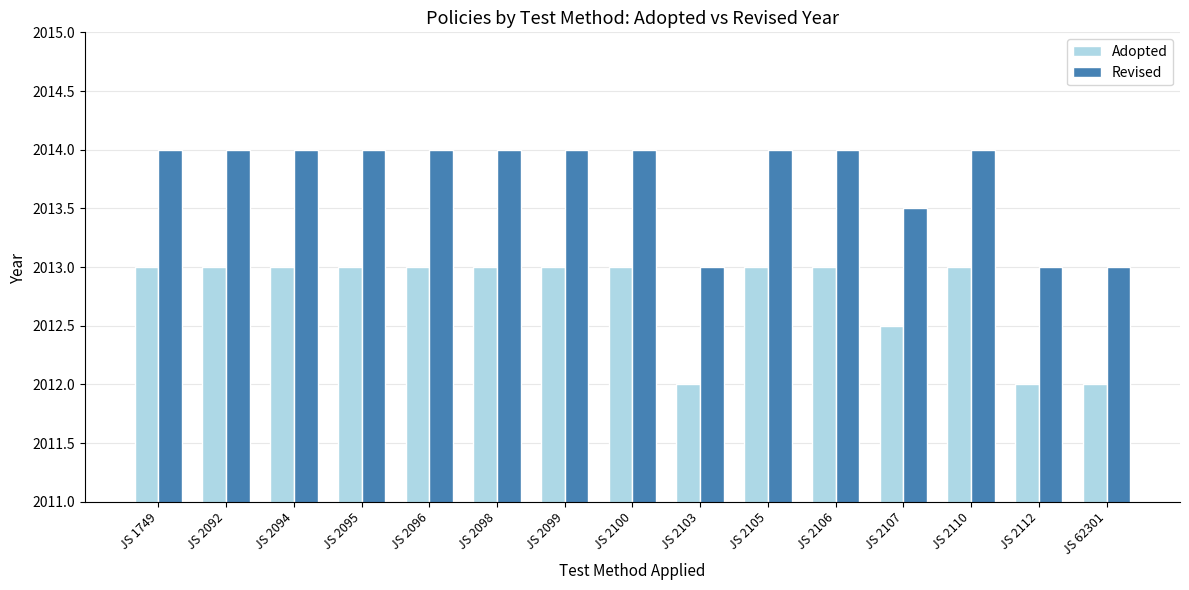

What is the value of the Revised bar at the 15th from the left?

2013.0